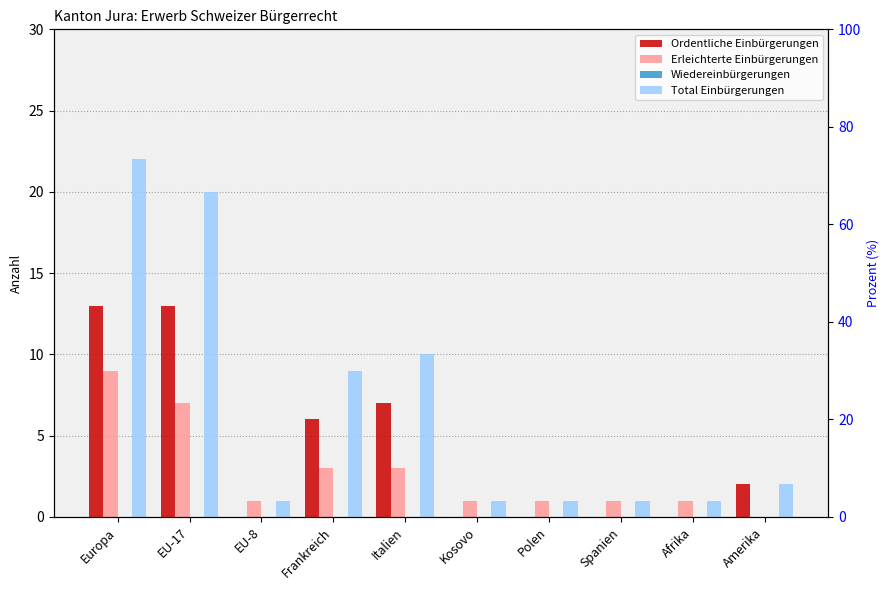

At which category is the sum across all series the highest?

Europa